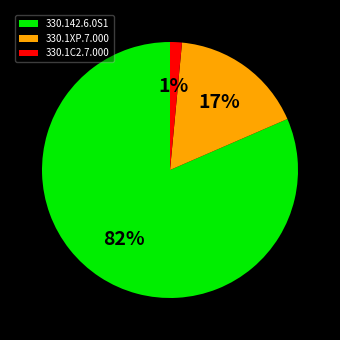

Does 330.1XP.7.000 represent more than half of the total?

No